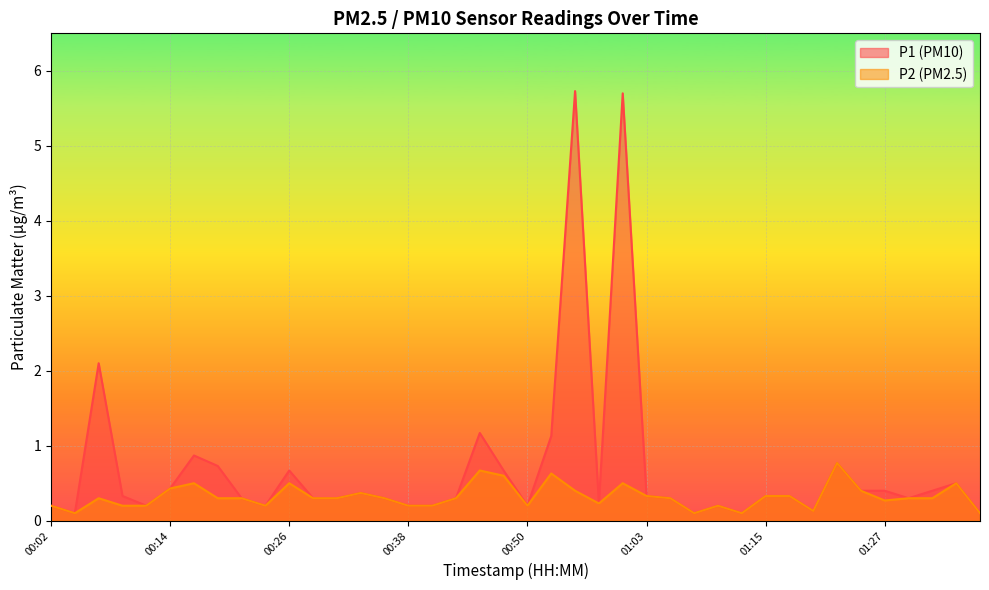

Rank the series by their average value, from highest to lowest.

P1, P2